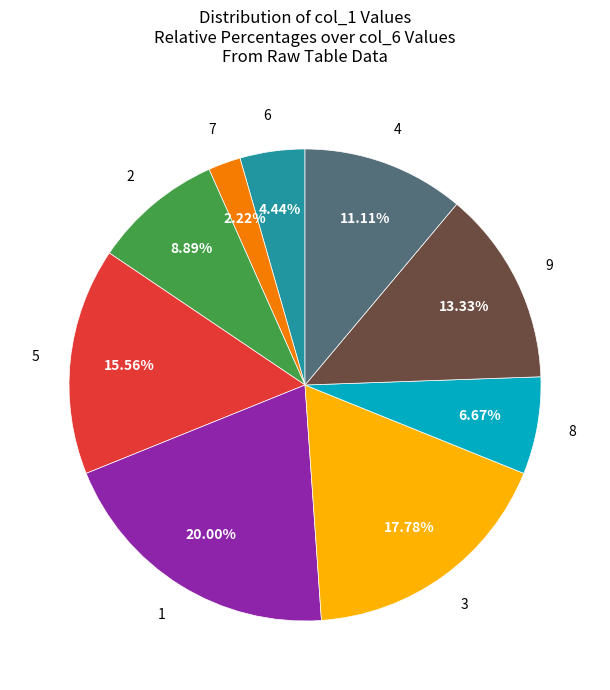

To the nearest percent, what is the average slice percentage?

11%